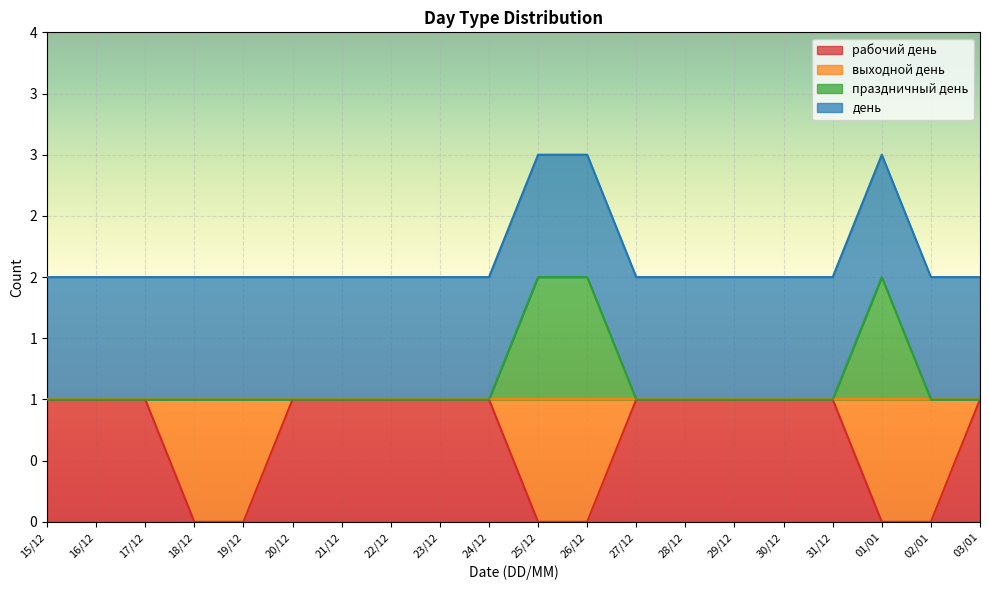

Rank the categories by праздничный день value from highest to lowest.

25/12, 26/12, 01/01, 15/12, 16/12, 17/12, 18/12, 19/12, 20/12, 21/12, 22/12, 23/12, 24/12, 27/12, 28/12, 29/12, 30/12, 31/12, 02/01, 03/01